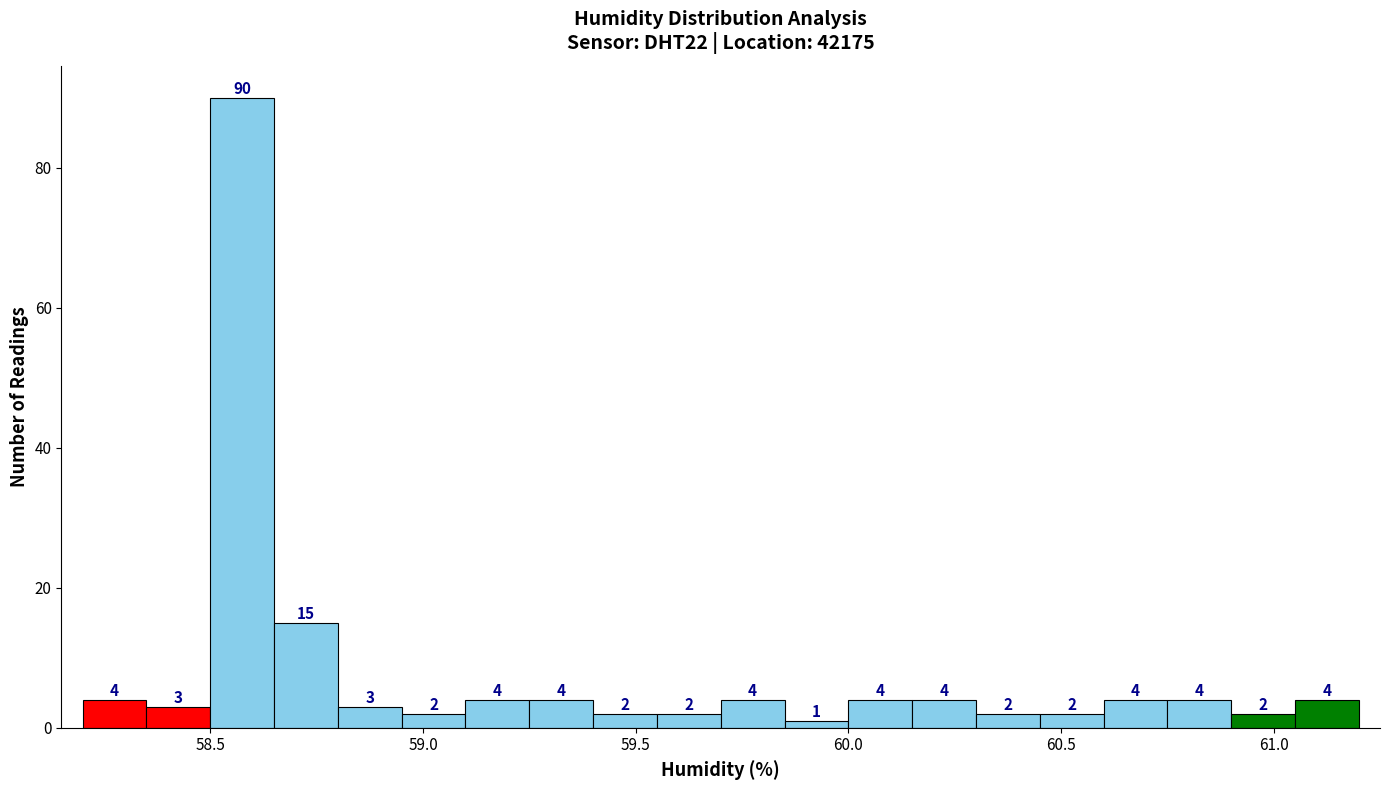

Around what value on the x-axis is the tallest bar? Give the approximate position of its centre, as read against the axis.

58.60